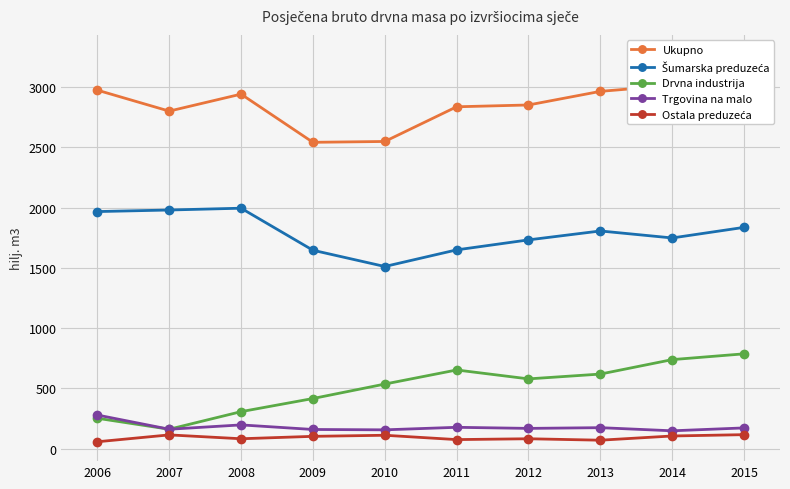

Reading left to right, what are all the values shown in this chart?

Ukupno: 2976	2802	2943	2543	2550	2838	2853	2966	3016	3274
Šumarska preduzeća: 1968	1981	1996	1647	1512	1650	1733	1807	1749	1837
Drvna industrija: 252	161	307	416	536	653	579	619	739	787
Trgovina na malo: 279	161	197	159	156	177	168	174	148	172
Ostala preduzeća: 57	114	82	102	111	75	82	70	105	116